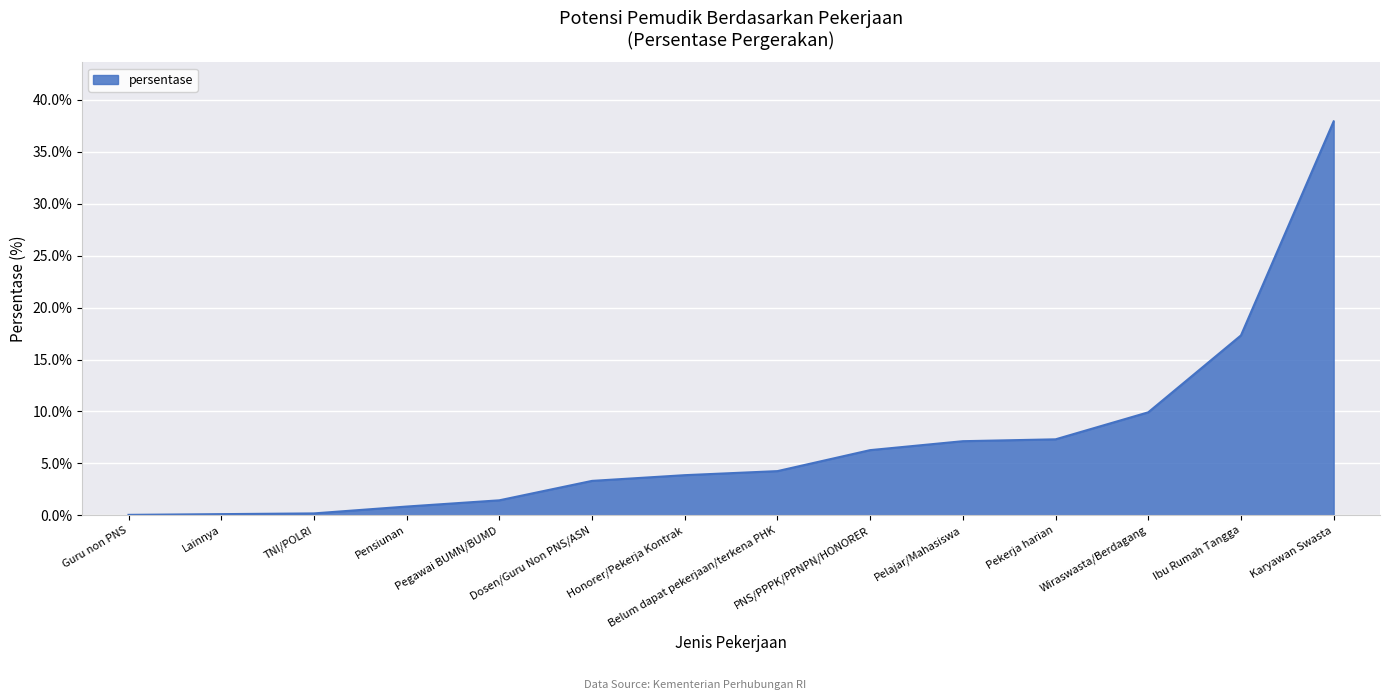

What is the change in value from Pekerja harian to Ibu Rumah Tangga?

+10.0